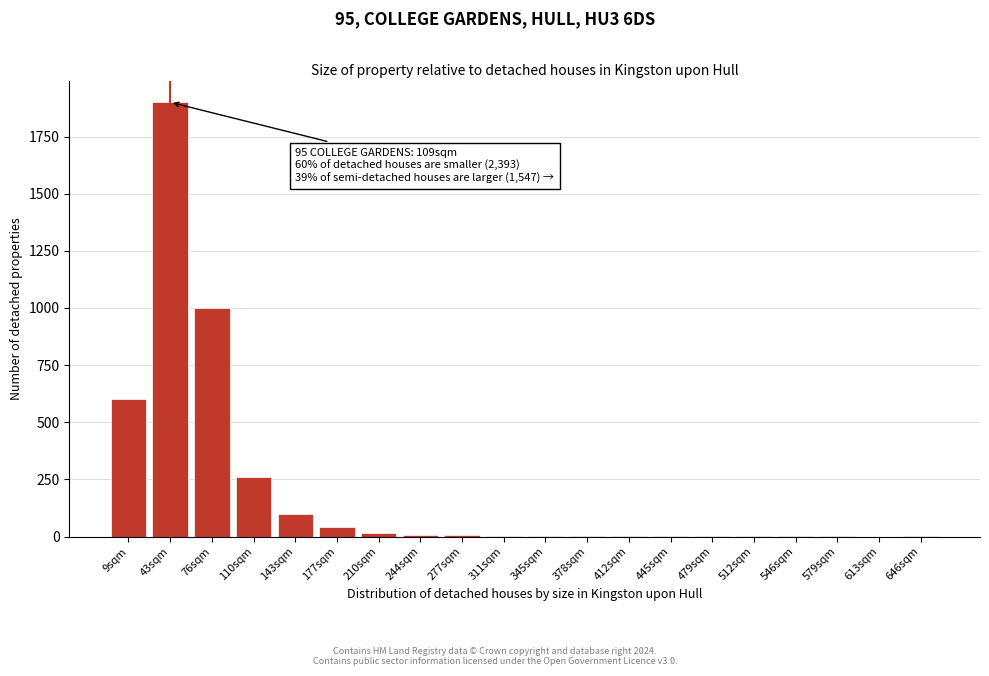

What is the sum of all values?

3945